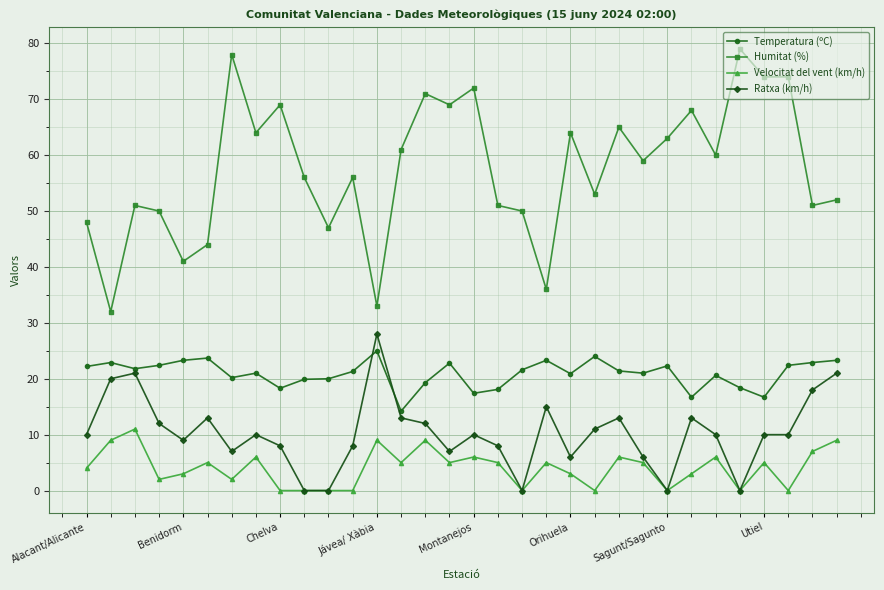

True or false: Temperatura (ºC) has more than 2 interior local peaks.

True